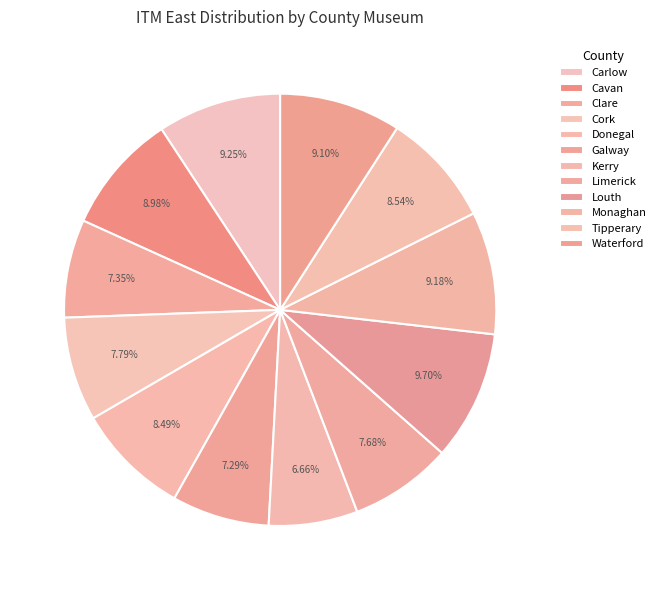

Rank the categories by value from highest to lowest.

Louth, Carlow, Monaghan, Waterford, Cavan, Tipperary, Donegal, Cork, Limerick, Clare, Galway, Kerry